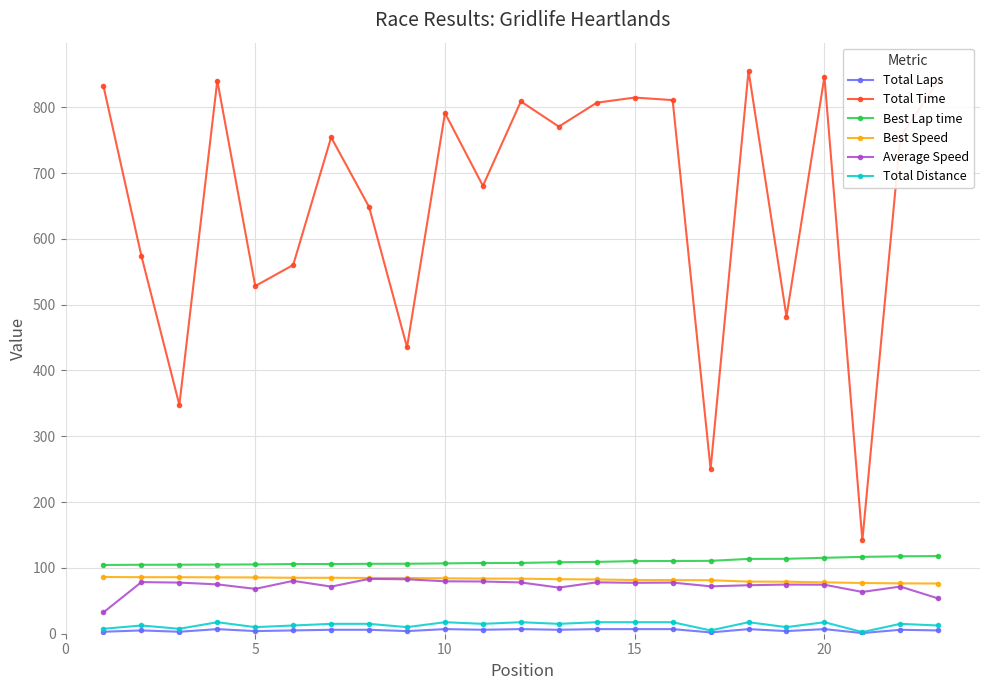

True or false: Total Distance and Total Time cross at least once.

False